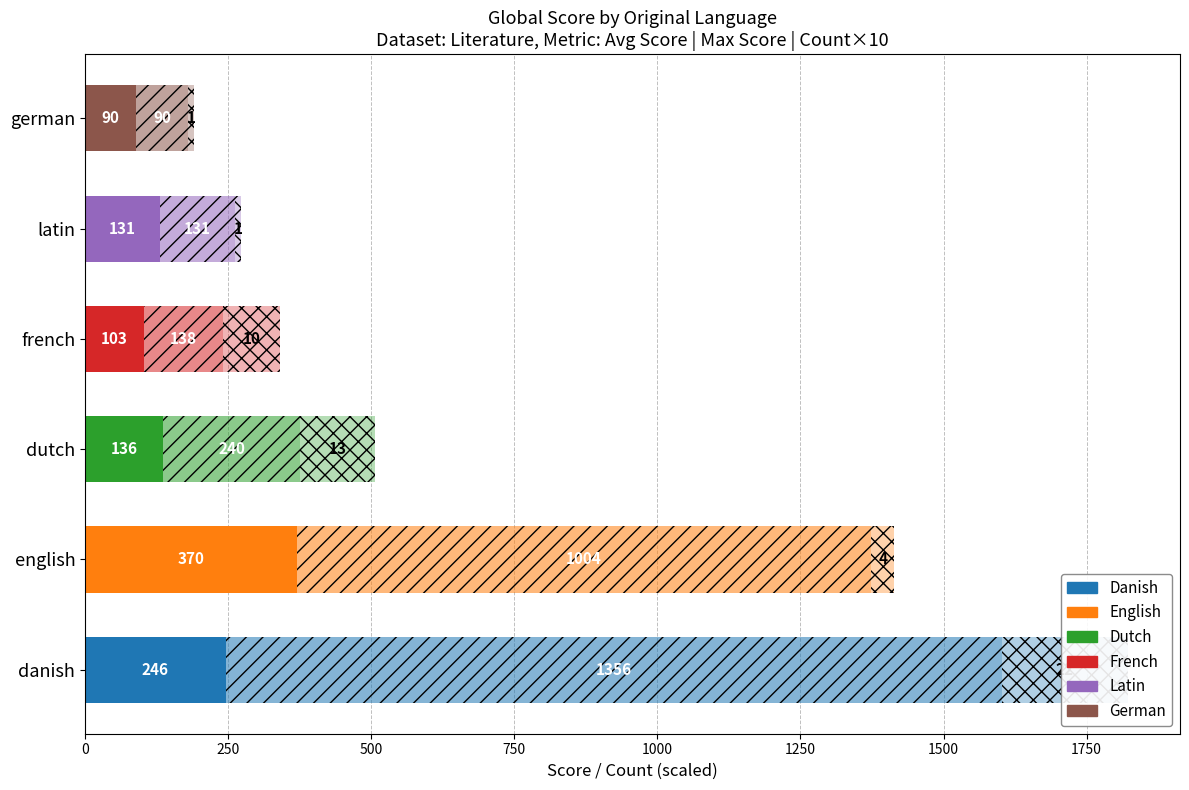

What is the difference between the maximum and minimum values in the Max Global Score series?

1266.0